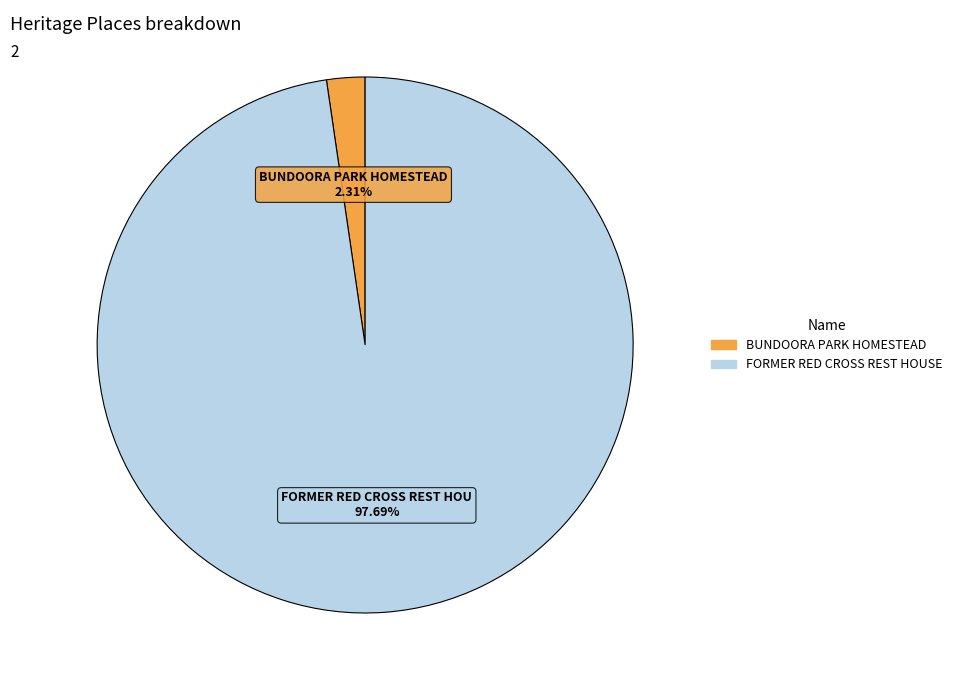

Which slice is the largest?

FORMER RED CROSS REST HOUSE